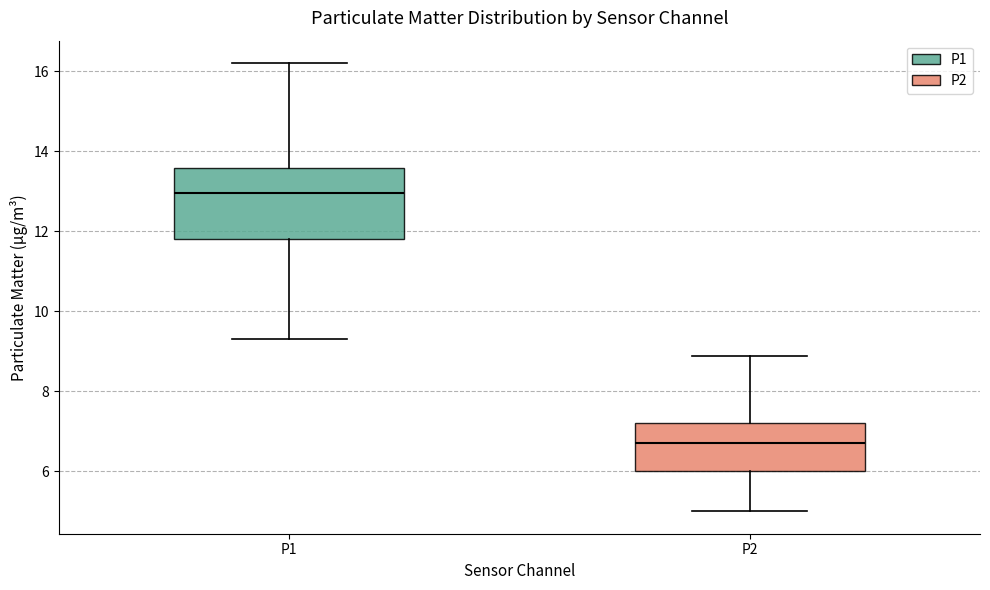

Which box is the tallest, from its lower edge to its upper edge?

P1